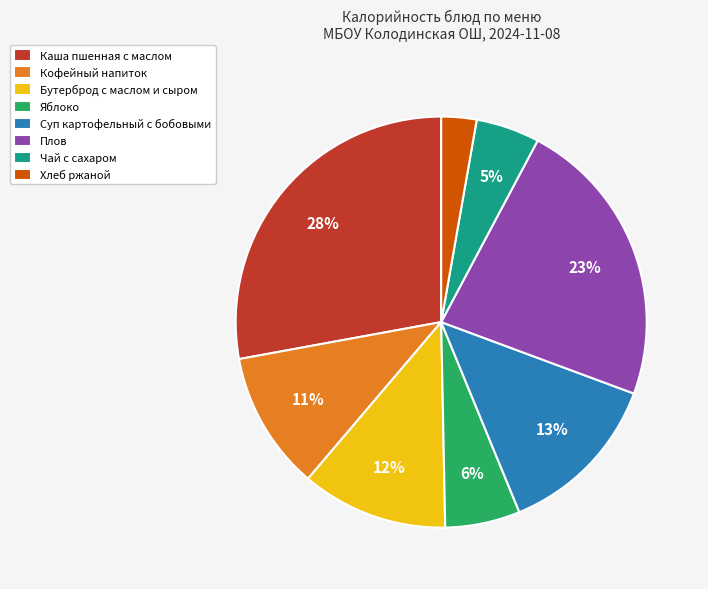

Combined, do Яблоко and Бутерброд с маслом и сыром account for over 50%?

No